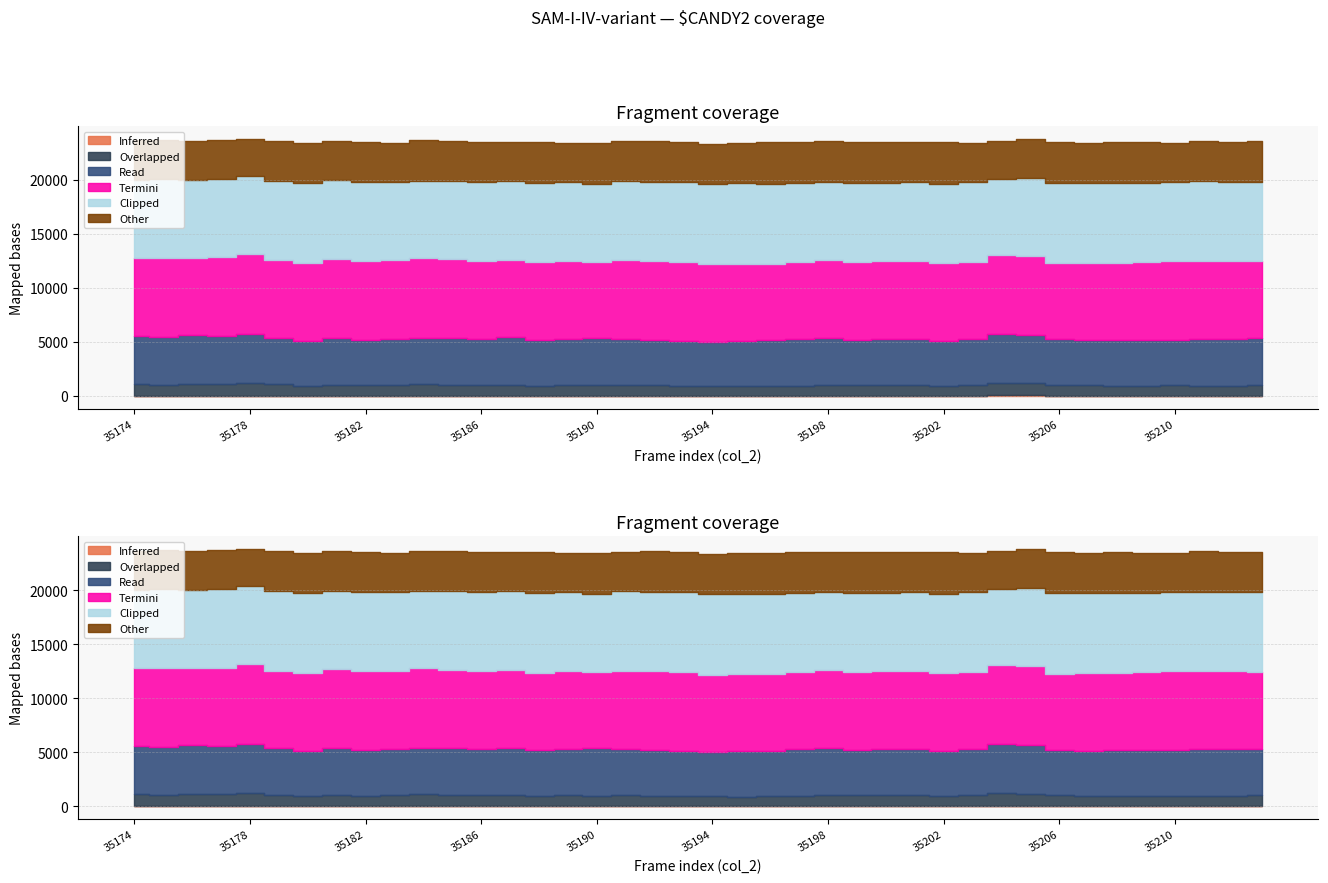

How many series are shown in this chart?

6